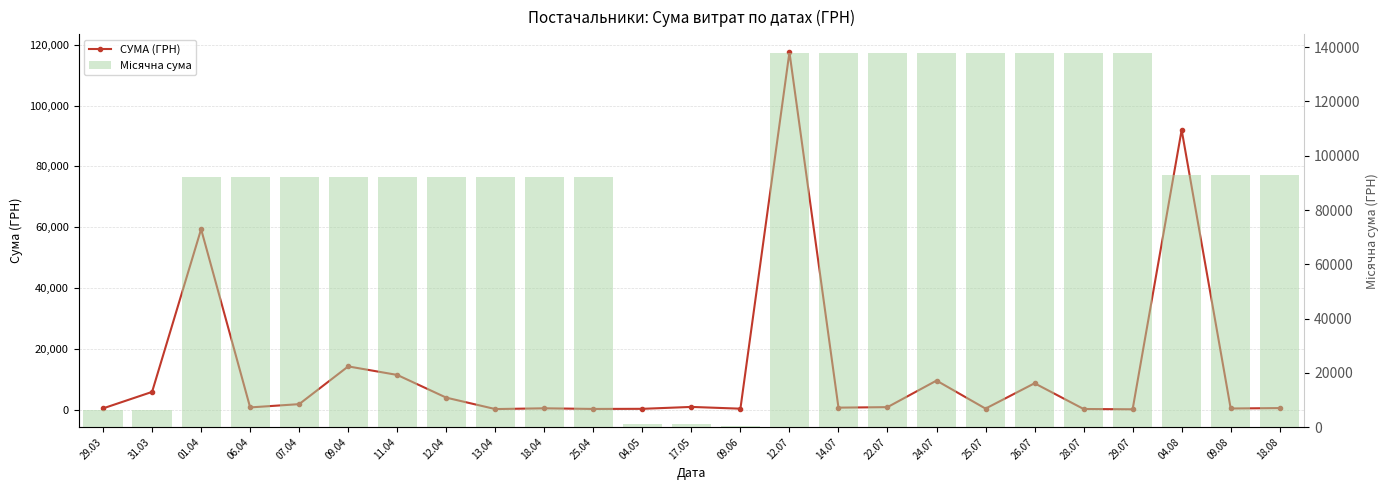

What are all the series names shown in the legend?

СУМА (ГРН), Місячна сума